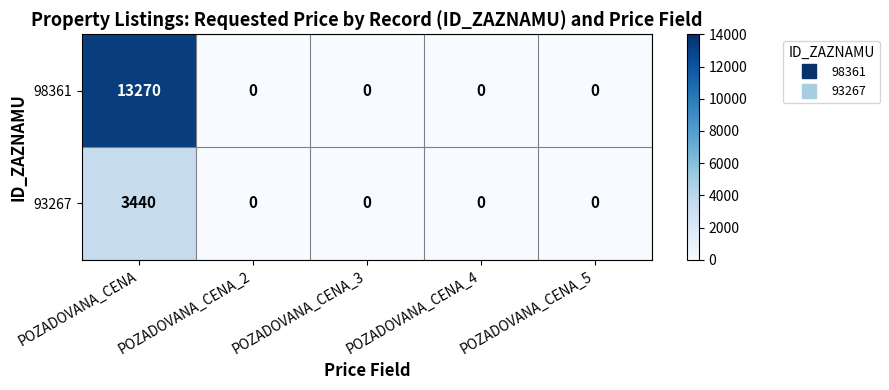

Which series has the largest range (max minus min)?

98361